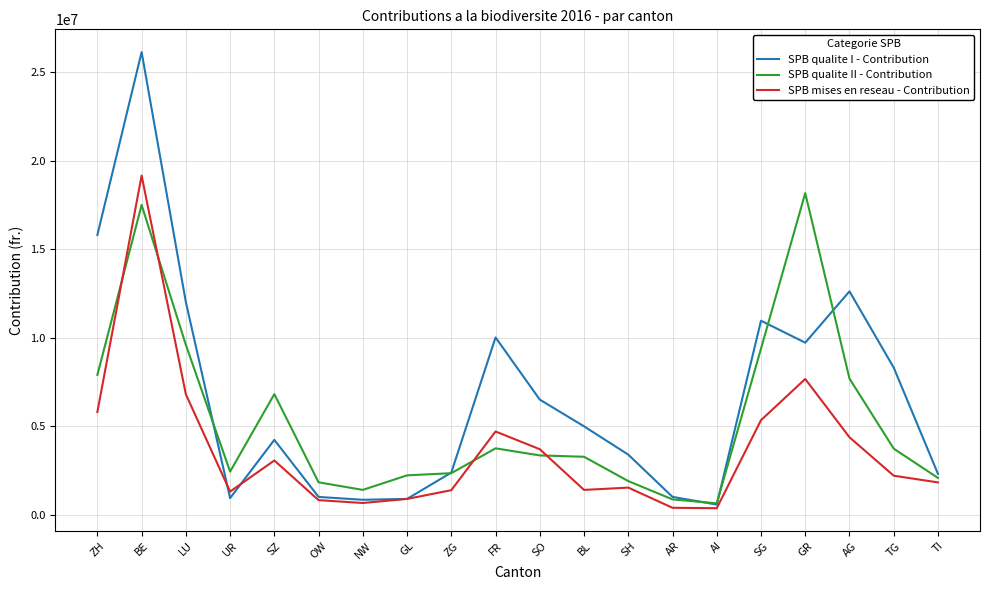

Which series ends up on top after the final intersection of SPB qualite II - Contribution and SPB qualite I - Contribution?

SPB qualite I - Contribution